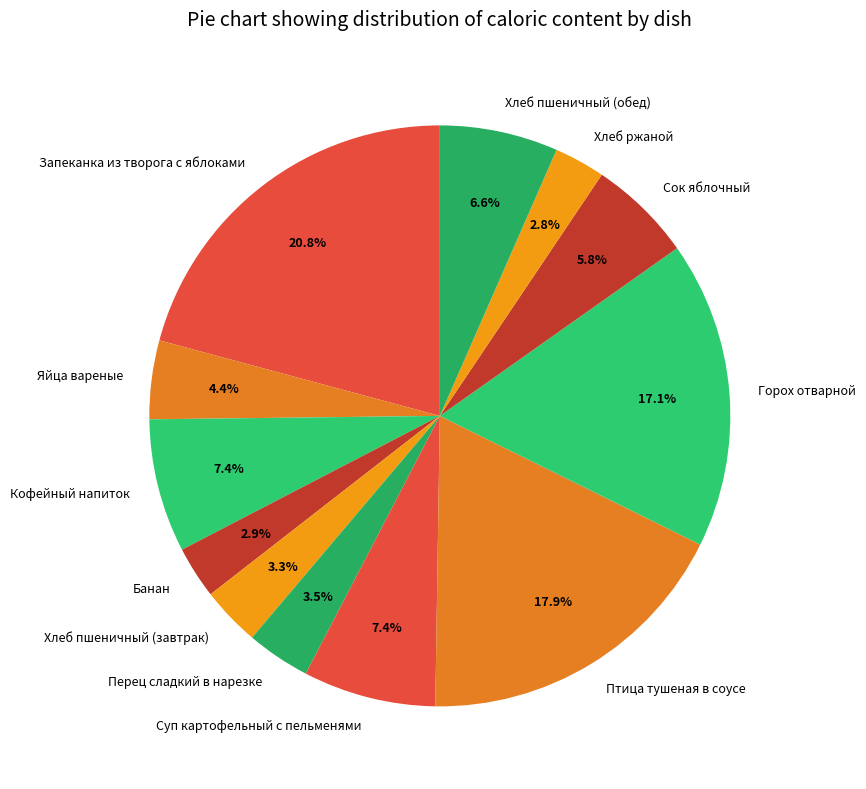

To the nearest percent, what is the combined percentage of Птица тушеная в соусе and Хлеб пшеничный (обед)?

25%